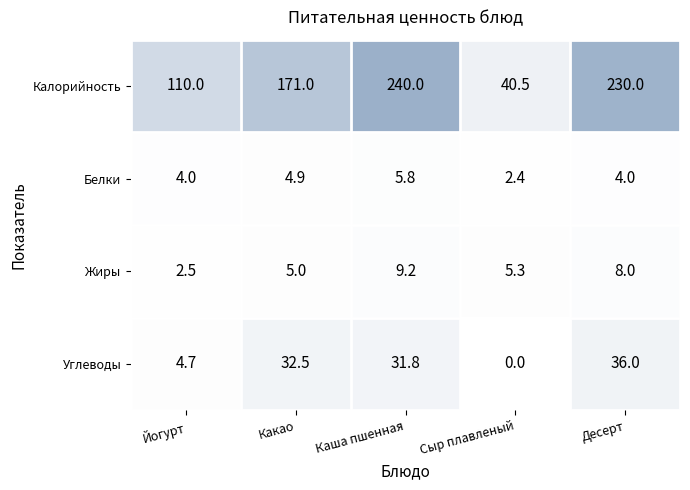

Is the value of Жиры at Какао greater than the value of Углеводы at Сыр плавленый?

Yes